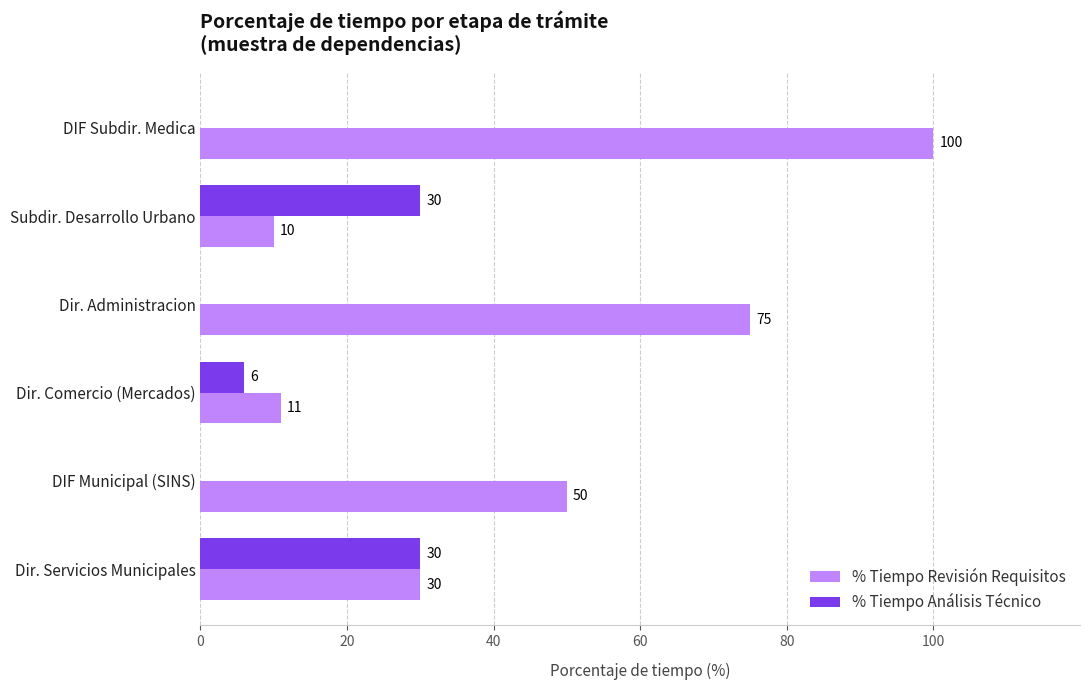

The % Tiempo Análisis Técnico series shows 14 at Subdir. Desarrollo Urbano. True or false?

False